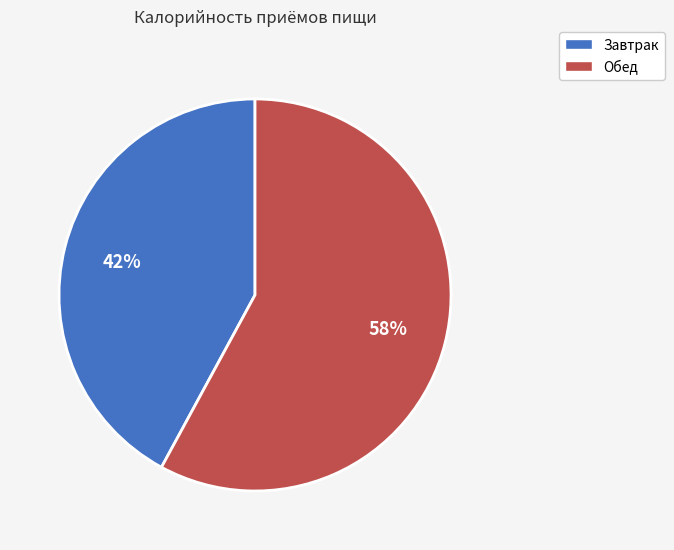

How many segments does this pie chart have?

2